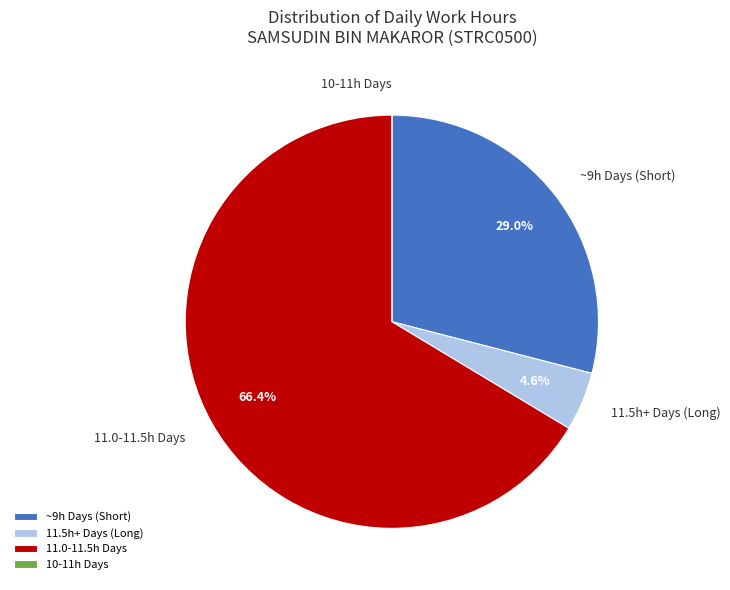

Which slice is the largest?

11.0-11.5h Days